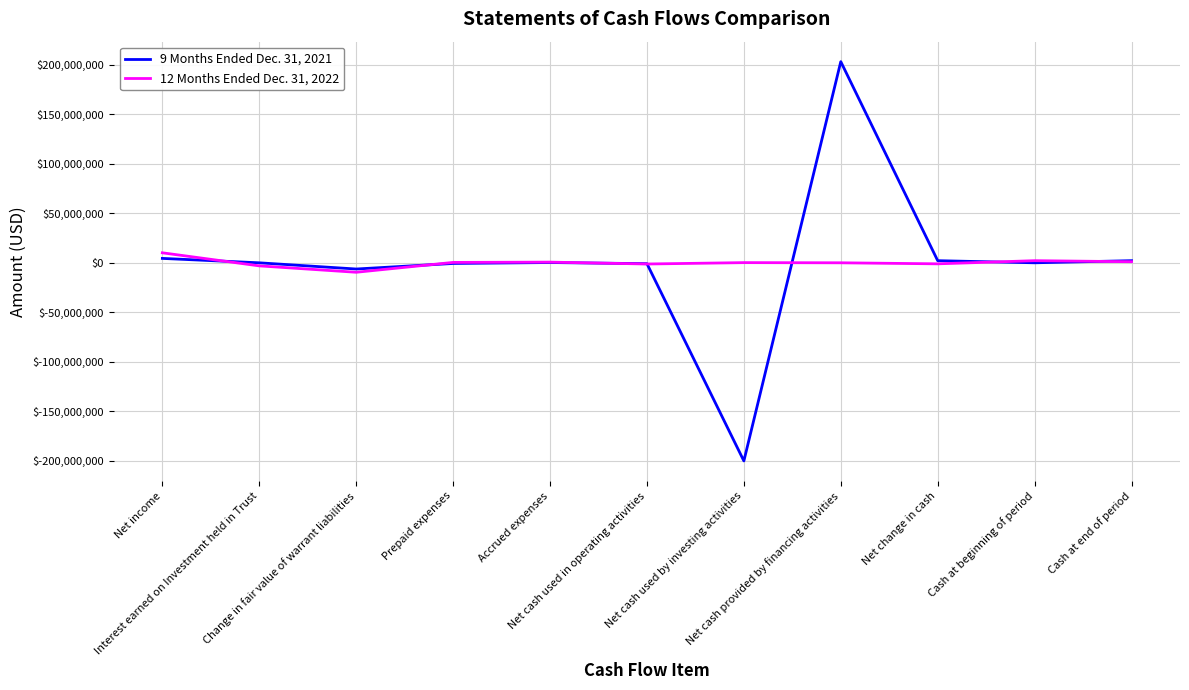

Does the chart display data point markers on the line(s)?

No